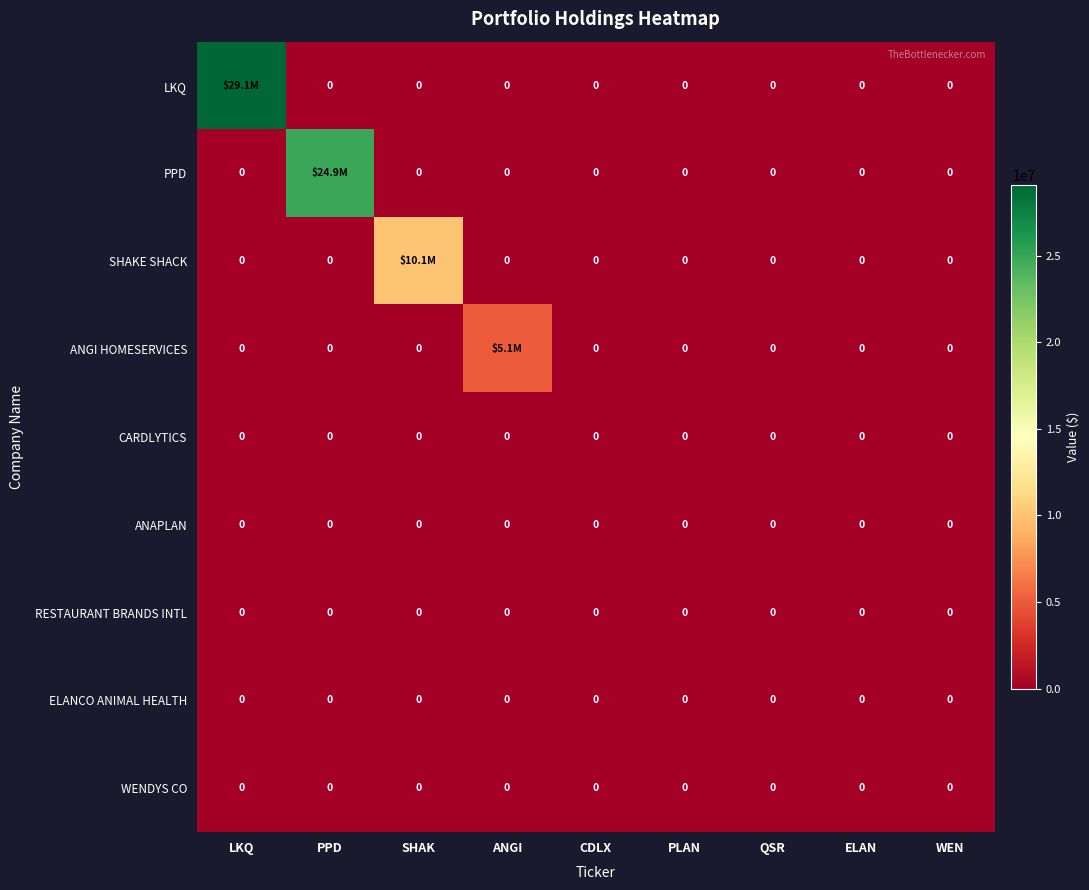

True or false: ELANCO ANIMAL HEALTH has a value of 0 at PPD.

True